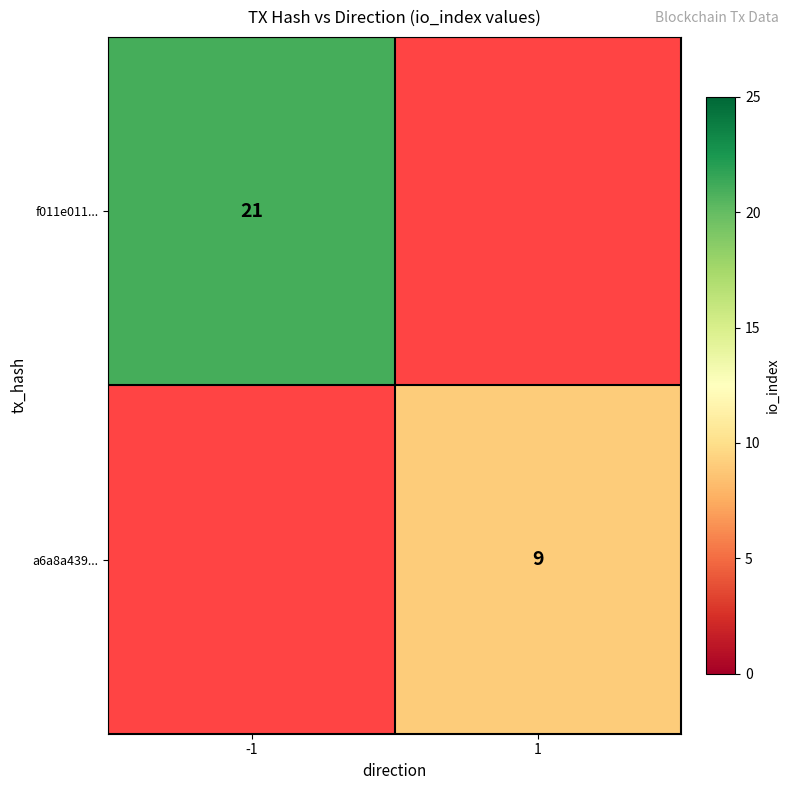

The f011e011... series shows 34 at -1. True or false?

False